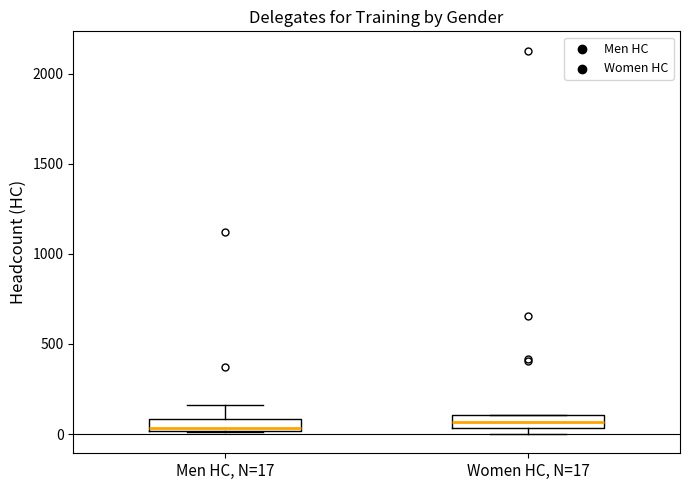

Where is the lower edge of the box for Women HC, N=17 on the y-axis? The values are not printed on the chart, so give them approximately, as read against the axis.

50